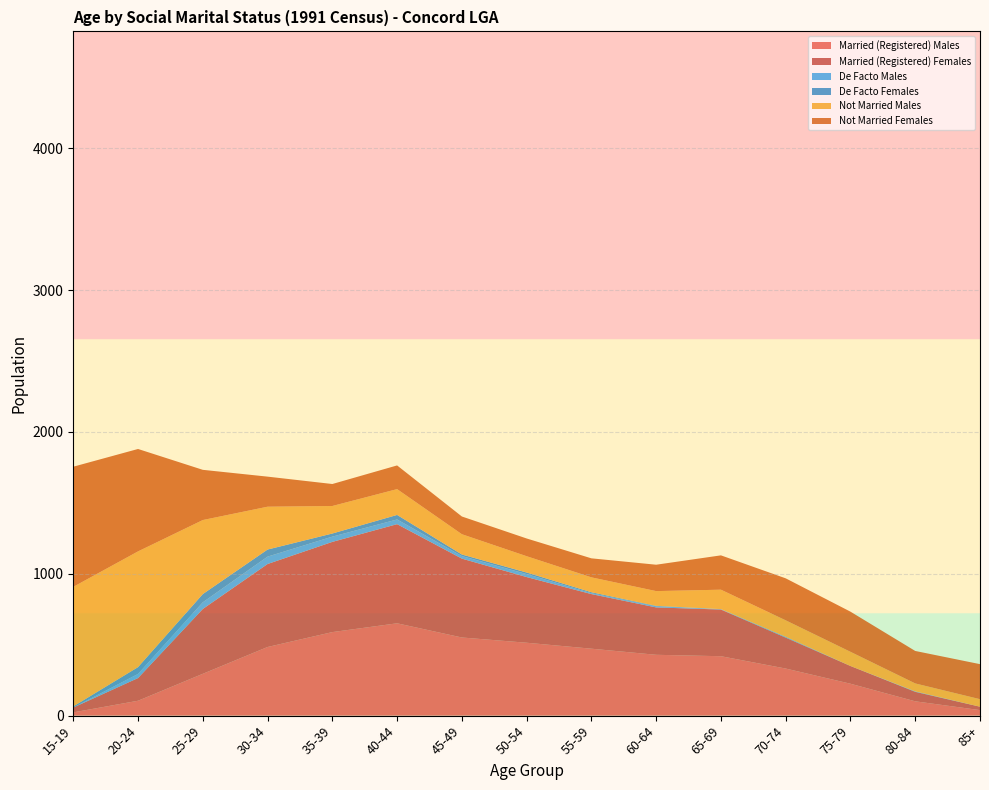

Reading right to left, extract all data points from this chart.

Married (Registered) Males: 39	101	225	332	419	429	472	514	551	651	589	484	295	105	23
Married (Registered) Females: 24	67	125	218	329	334	385	463	556	699	636	585	457	160	34
De Facto Males: 0	3	0	3	3	8	6	21	18	33	37	52	47	29	0
De Facto Females: 0	0	0	3	0	3	7	11	11	32	22	50	58	48	8
Not Married Males: 53	56	100	116	137	104	105	115	143	182	194	302	522	816	843
Not Married Females: 247	229	283	296	242	186	134	125	125	167	155	212	354	722	847